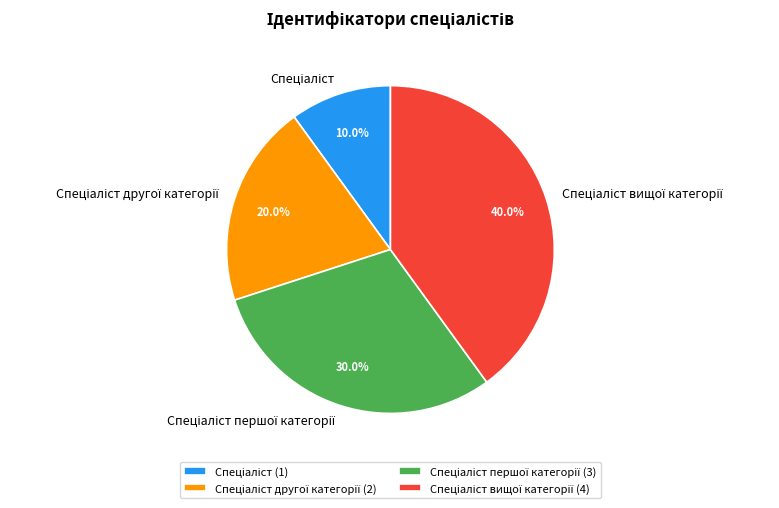

Is there any slice that represents more than half of the pie?

No